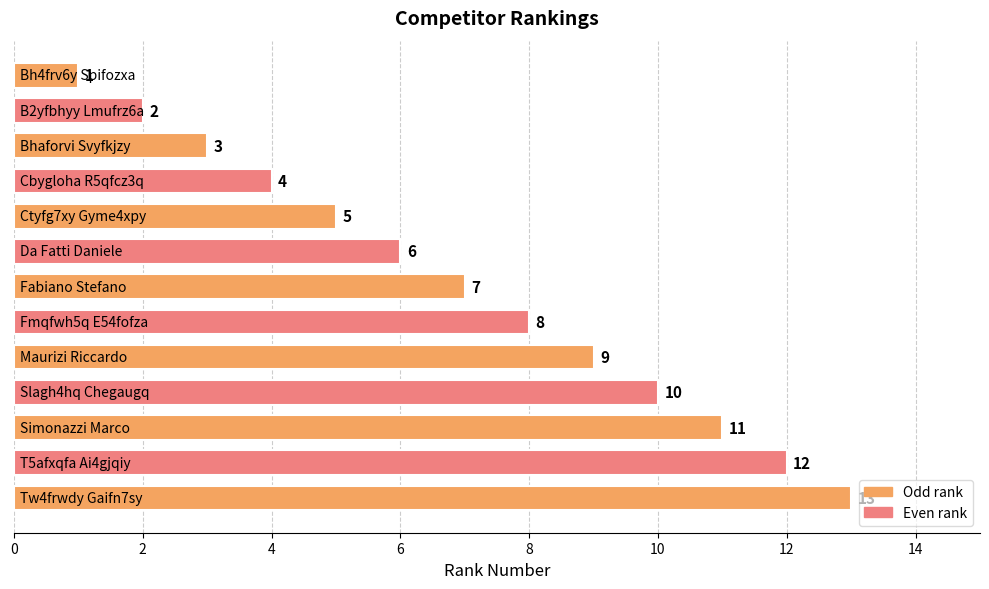

What is the average value?

7